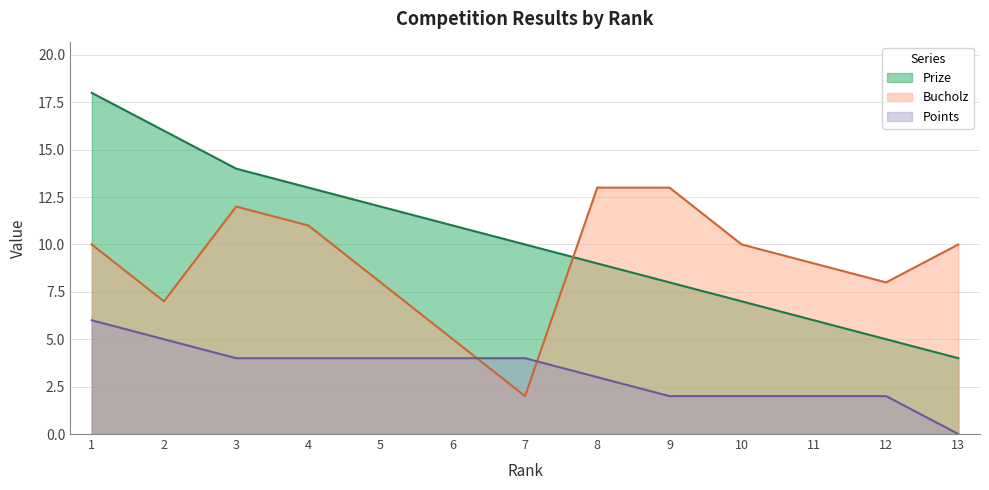

Which category has the highest value across all series?

1